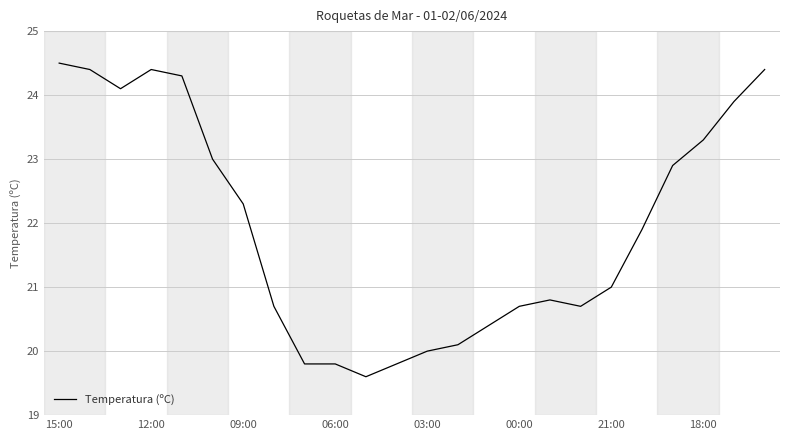

What is the minimum value shown in the chart?

19.6